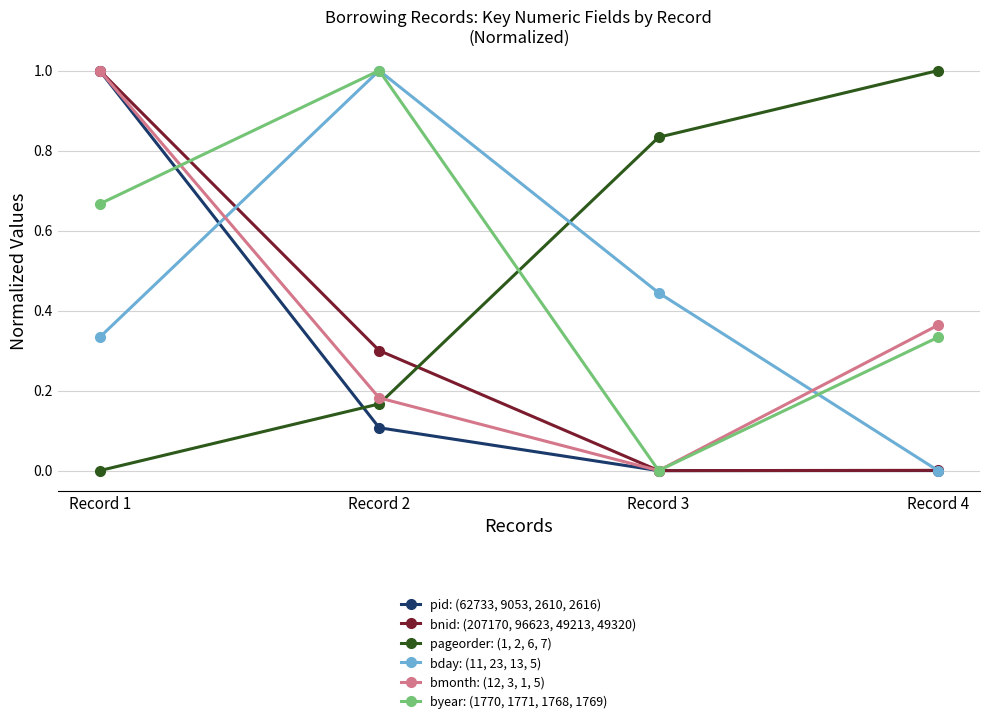

Is the value of pid: (62733, 9053, 2610, 2616) at Record 3 greater than the value of byear: (1770, 1771, 1768, 1769) at Record 1?

No